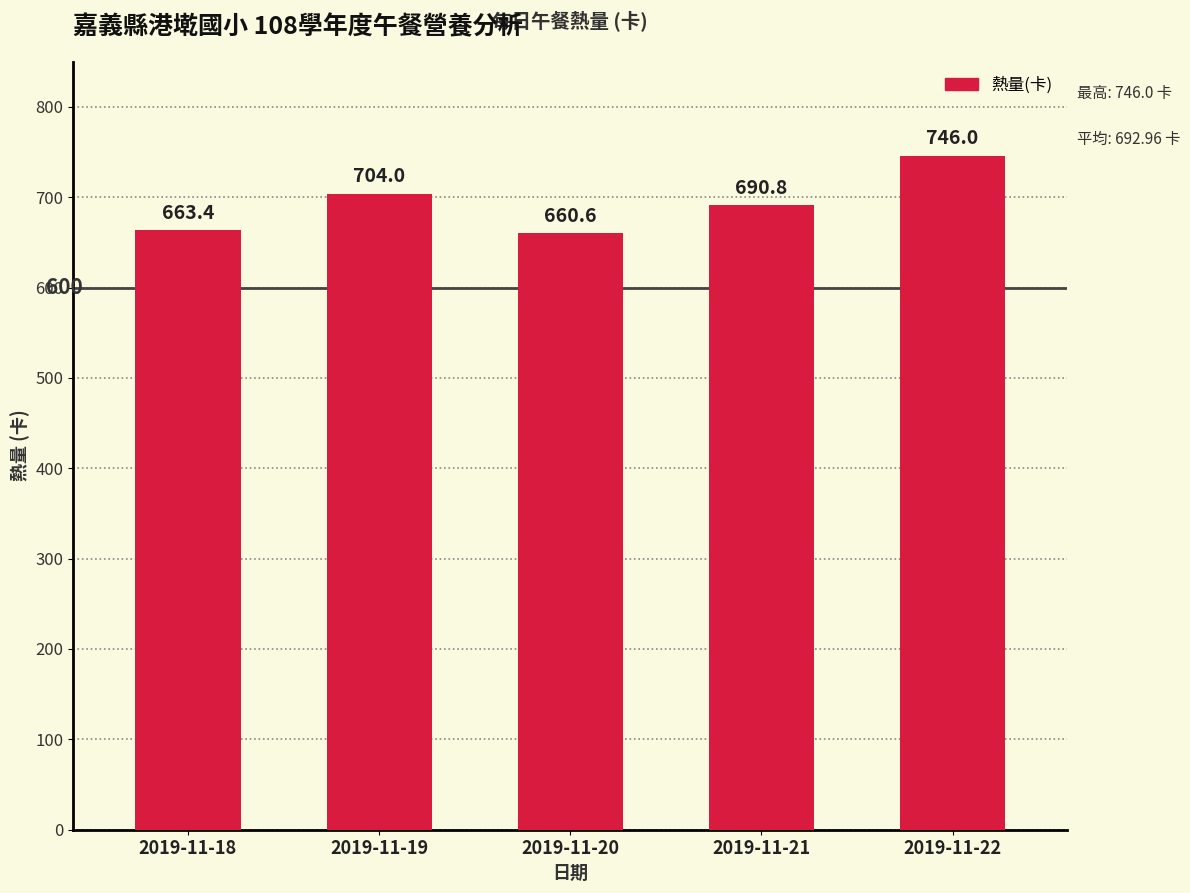

True or false: the data shows 135.5 at 2019-11-18.

False